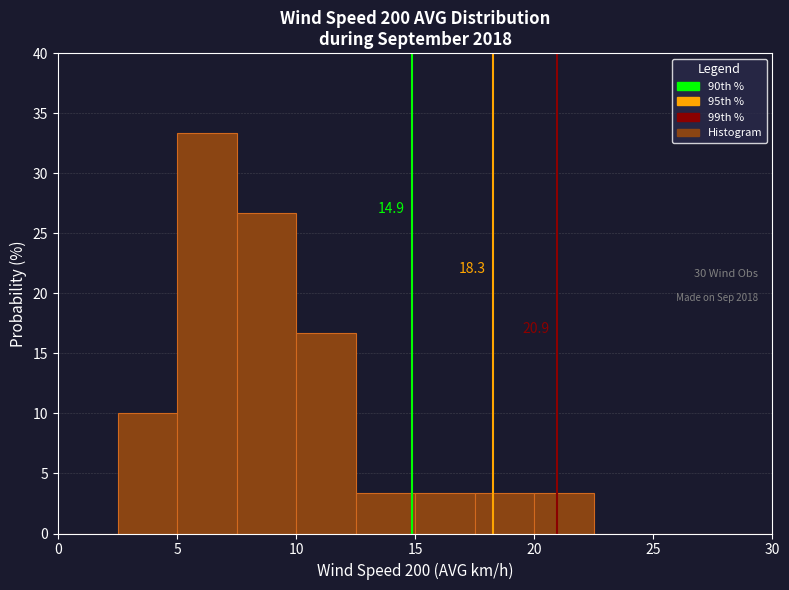

Which range on the x-axis has the tallest bar?

5.0 to 7.5